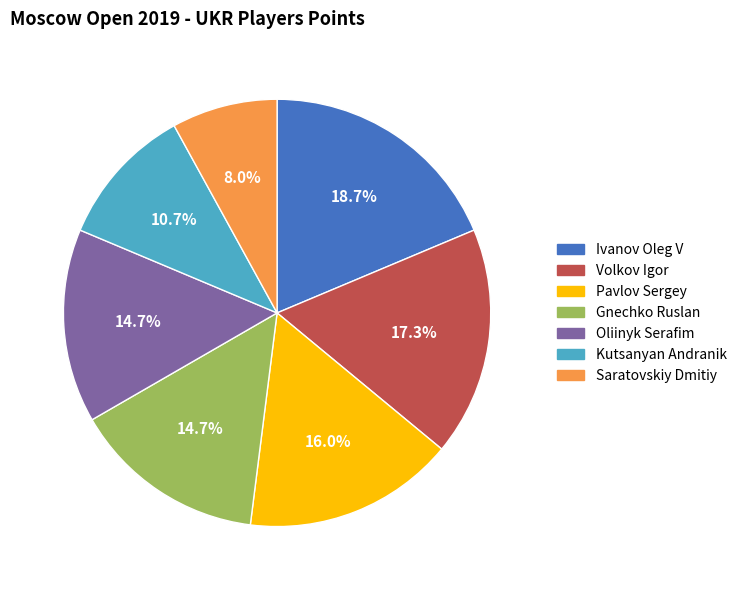

True or false: Pavlov Sergey accounts for 2% of the total.

False